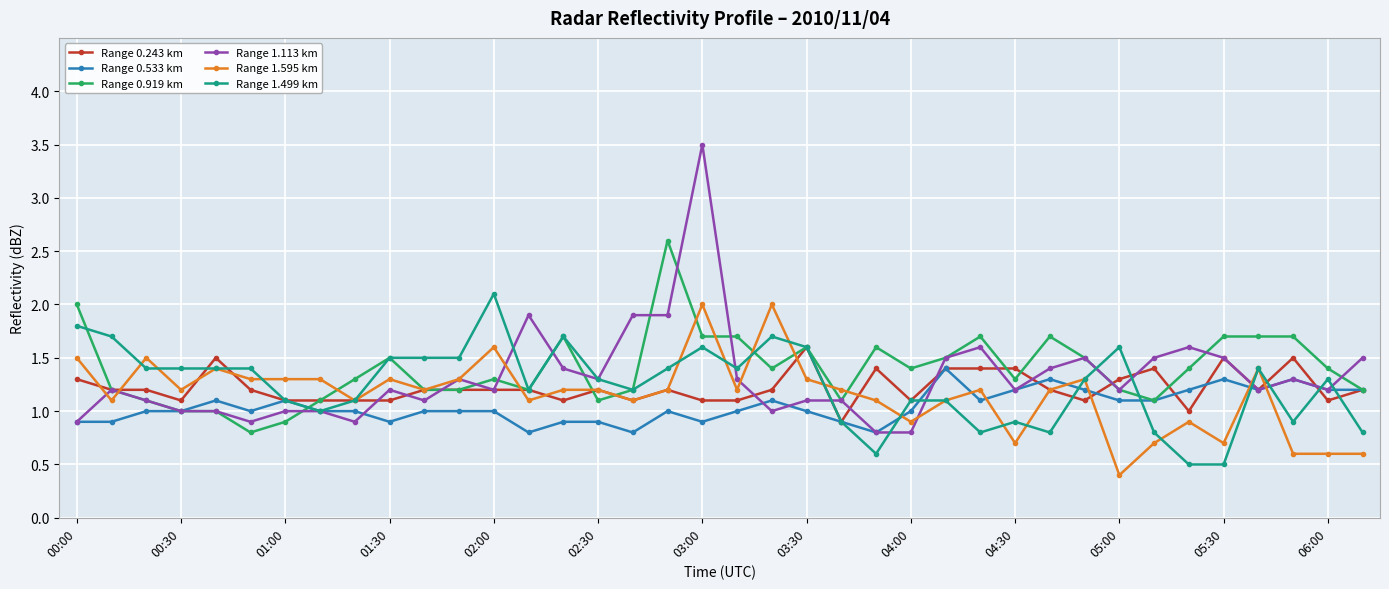

True or false: Range 1.113 km has more than 0 interior local peaks.

True